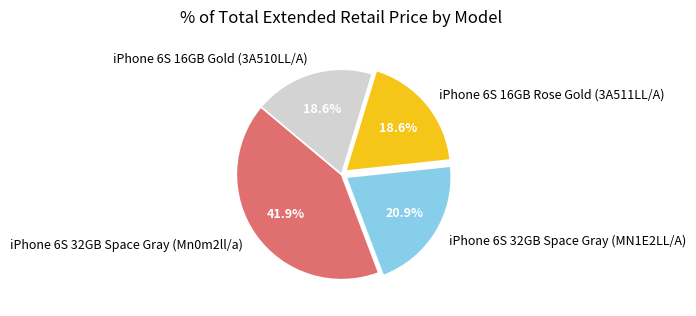

Is it true that iPhone 6S 16GB Rose Gold (3A511LL/A) is 6% of the pie?

False